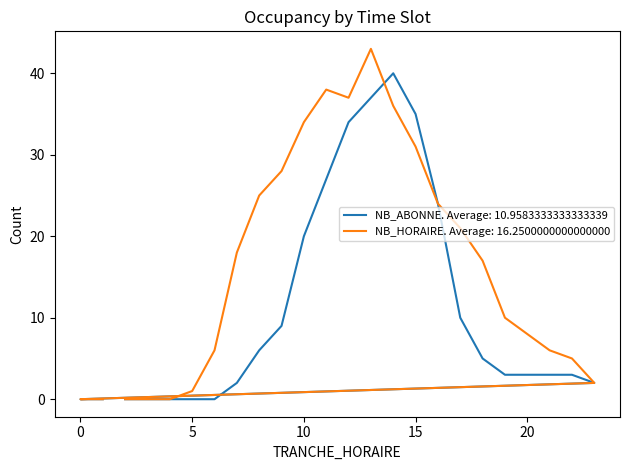

What position from the left is 21?

20